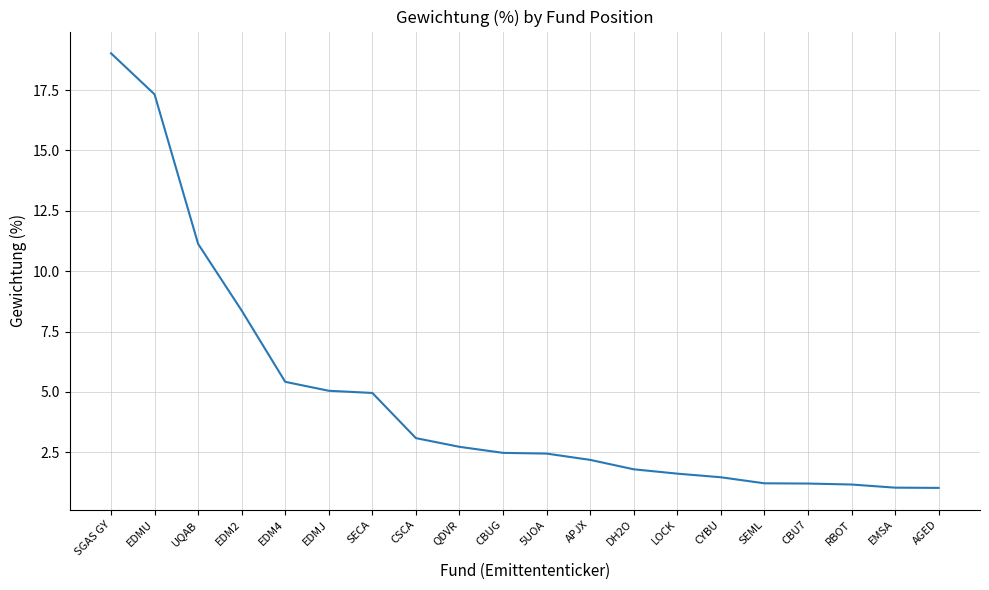

What is the change in value from UQAB to CBU7?

-9.9